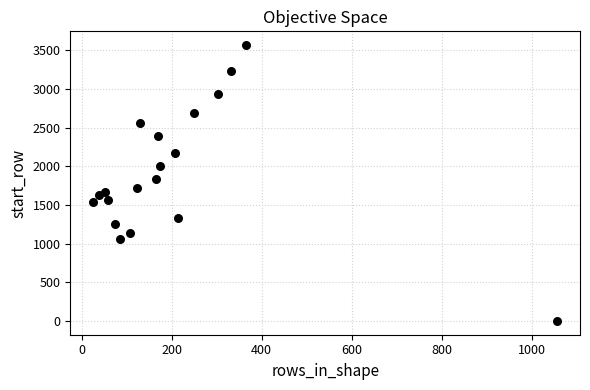

What is the range of X values (max minus min)?

1030